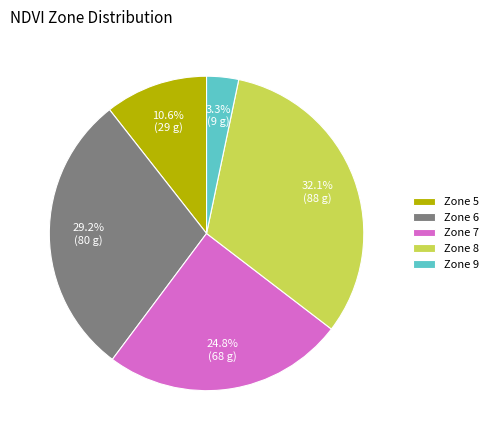

Rank the categories by value from highest to lowest.

Zone 8, Zone 6, Zone 7, Zone 5, Zone 9